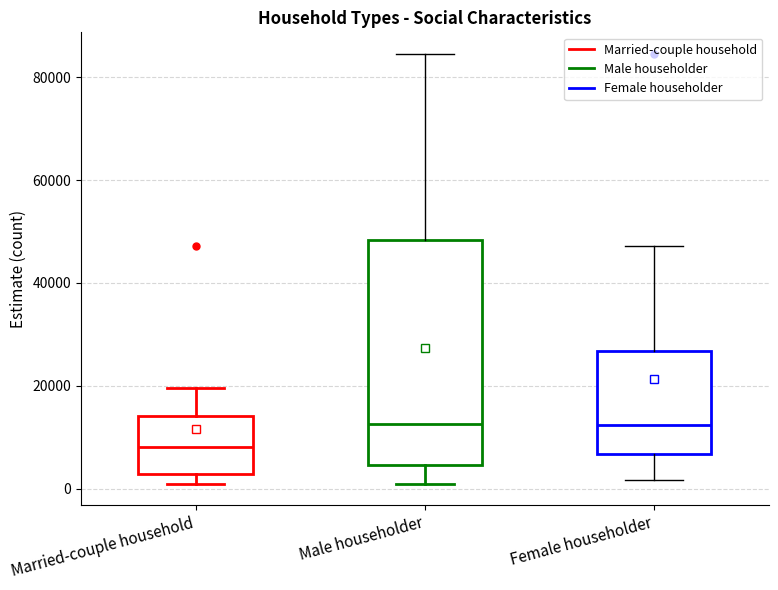

Reading left to right, read every box against the y-axis: the position of its median line, the range the box covers, and the ends of its whiskers. The values are not printed on the chart, so give them approximately, as read against the axis.

Married-couple household: median 8000, box 2000 to 14000, whiskers 0 to 20000
Male householder: median 12000, box 4000 to 48000, whiskers 0 to 84000
Female householder: median 12000, box 6000 to 26000, whiskers 2000 to 48000